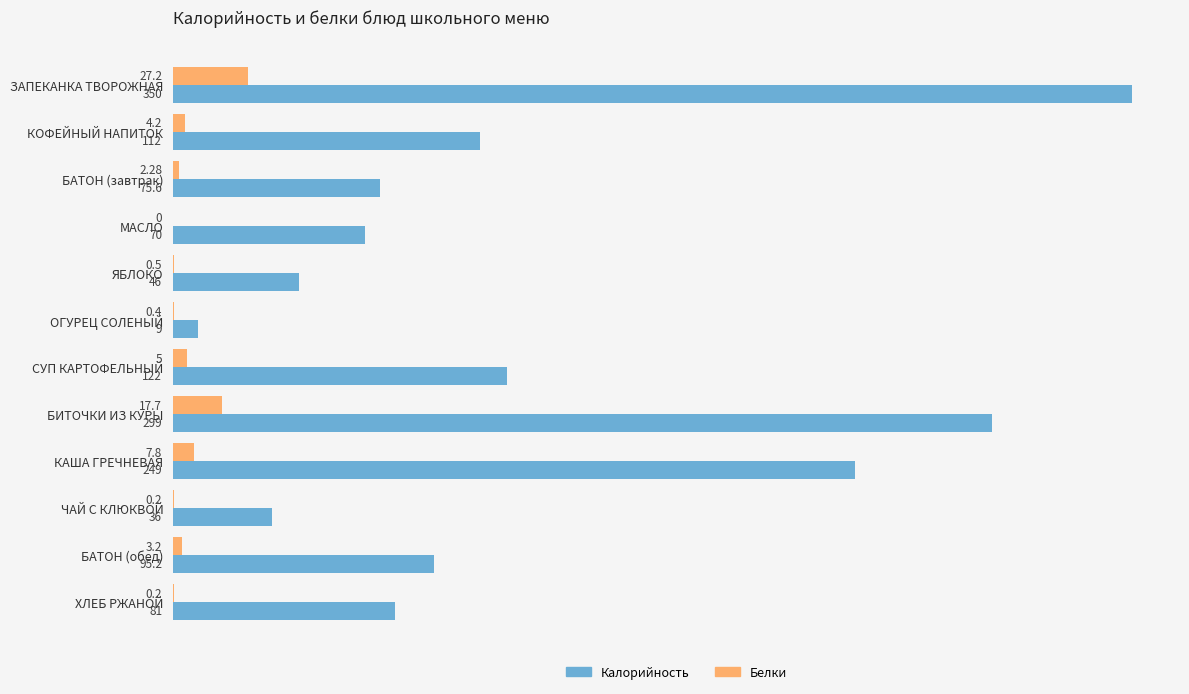

Which series has the largest range (max minus min)?

Калорийность